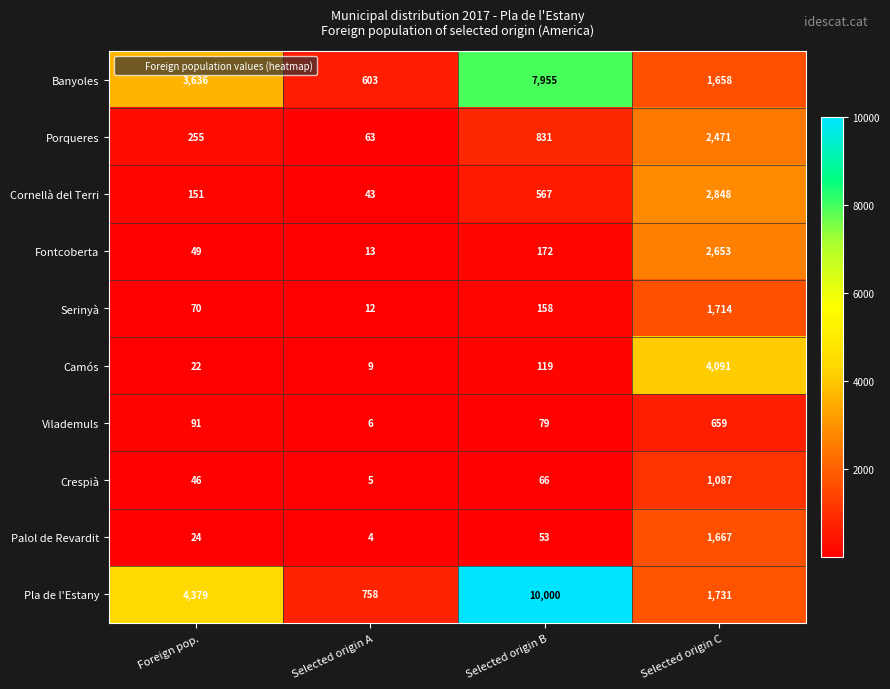

The value of Banyoles at Selected origin B is 7955. True or false?

True